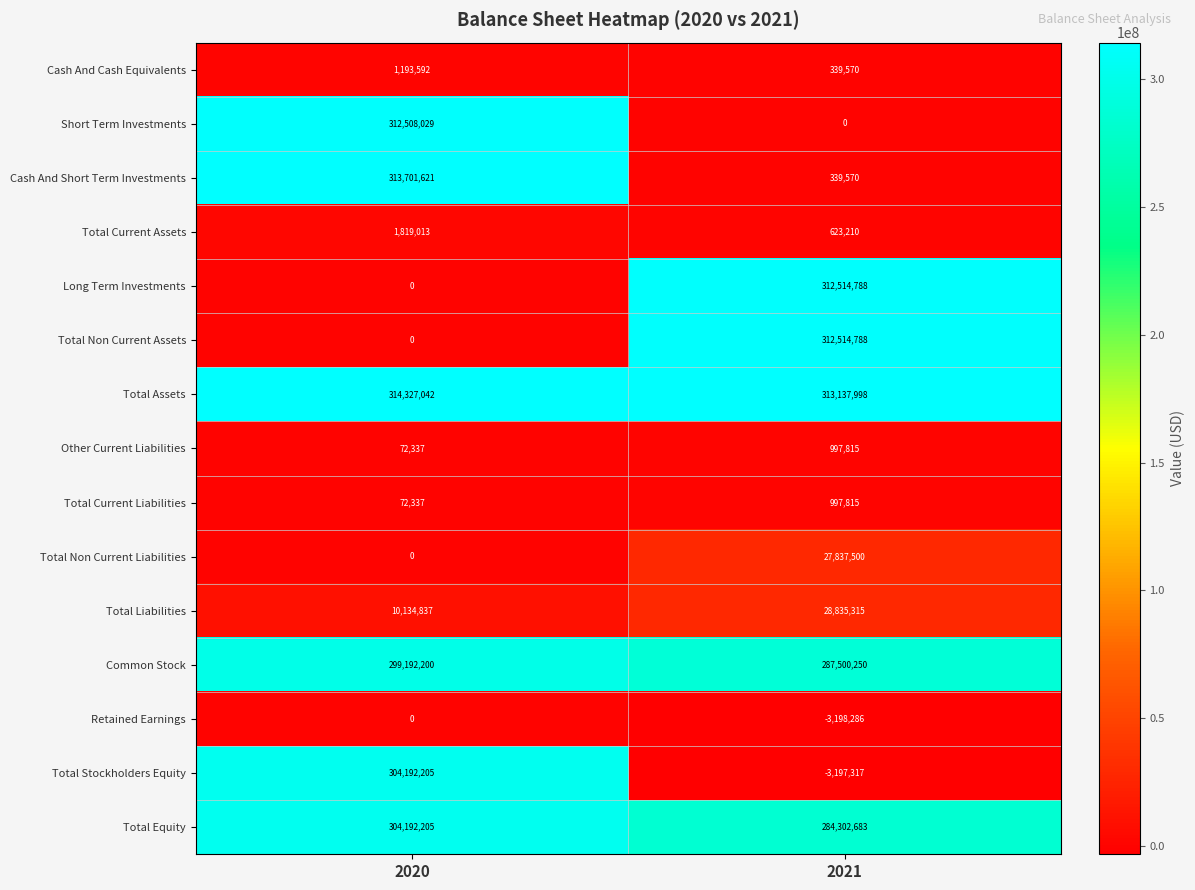

Rank the categories by Short Term Investments value from lowest to highest.

2021, 2020